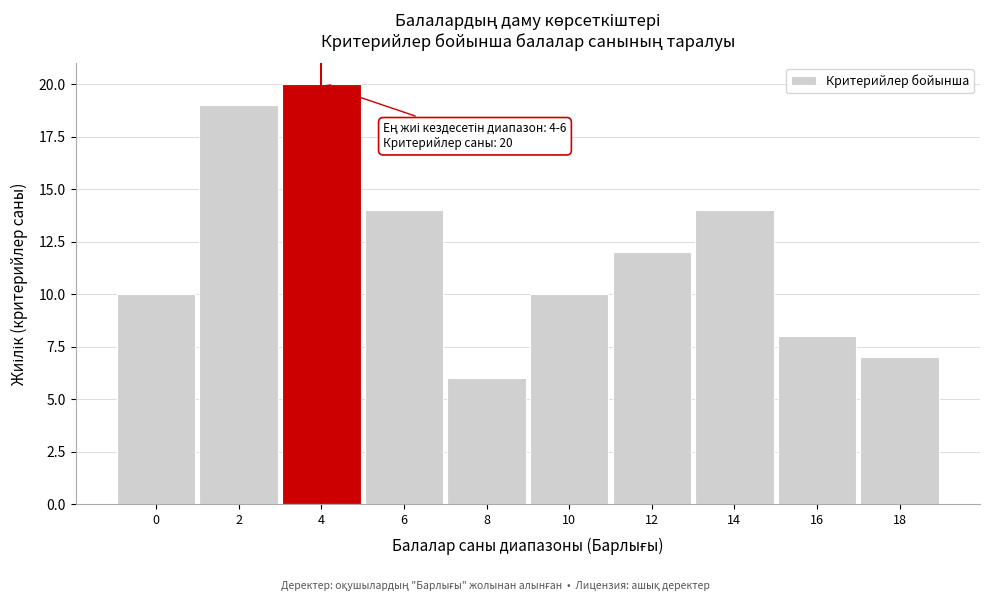

Reading left to right, transcribe all the data shown in this chart.

0=10	2=19	4=20	6=14	8=6	10=10	12=12	14=14	16=8	18=7